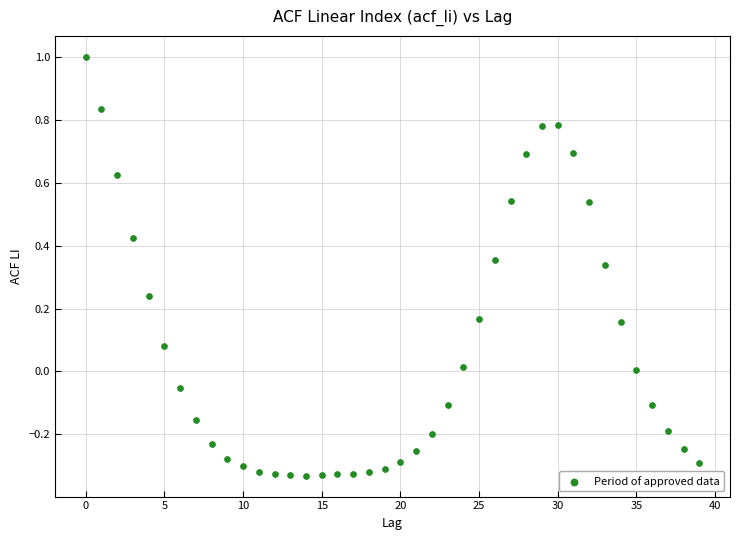

What is the range of Y values (max minus min)?

1.3